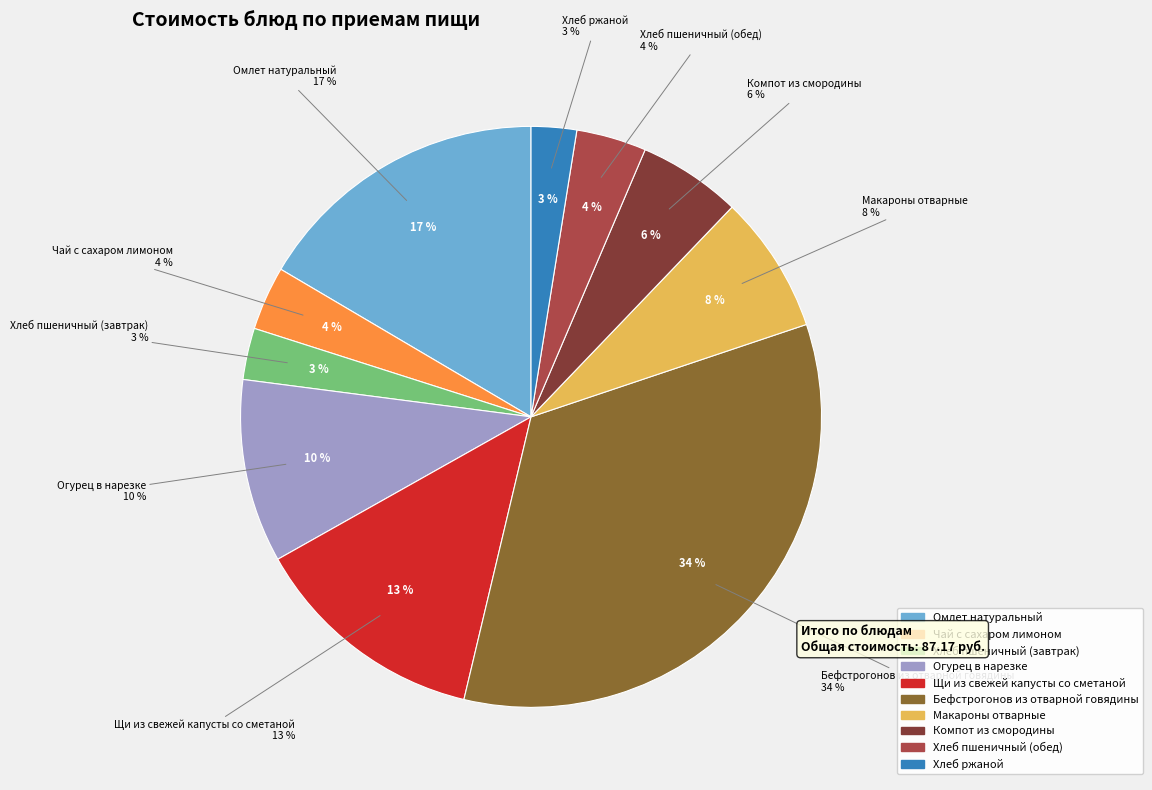

Which slice is the largest?

Бефстрогонов из отварной говядины